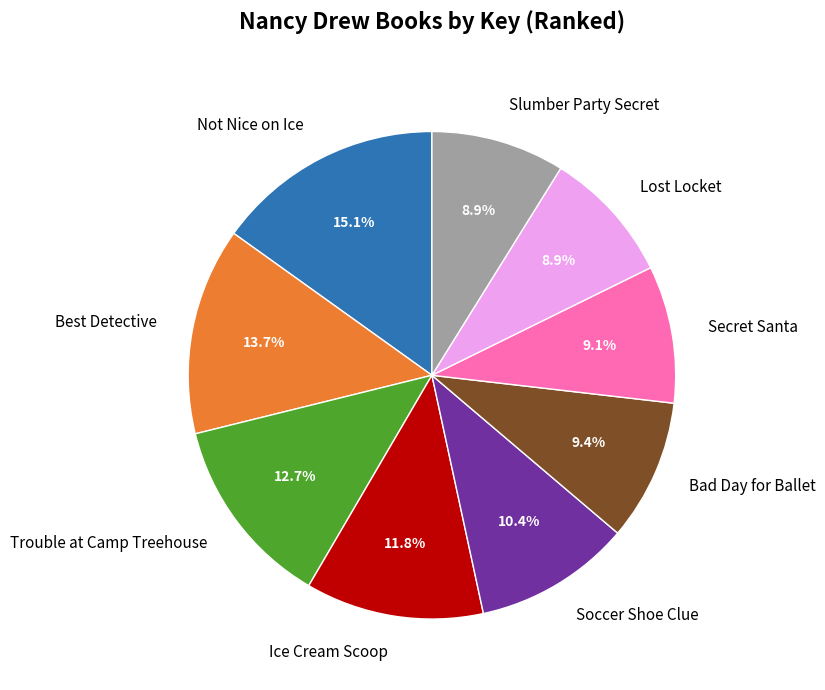

To the nearest percent, what percentage of the pie is Best Detective?

14%